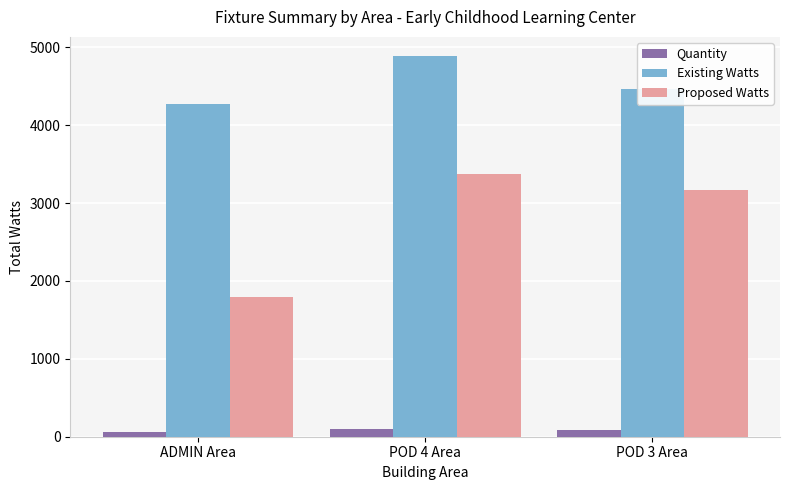

True or false: Proposed Watts has a value of 3168 at POD 3 Area.

True